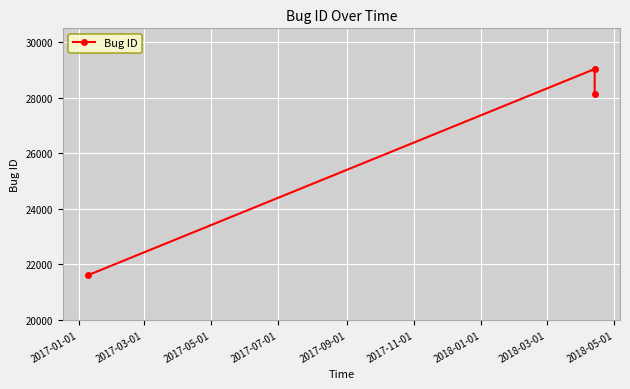

What is the greatest value displayed?

29034